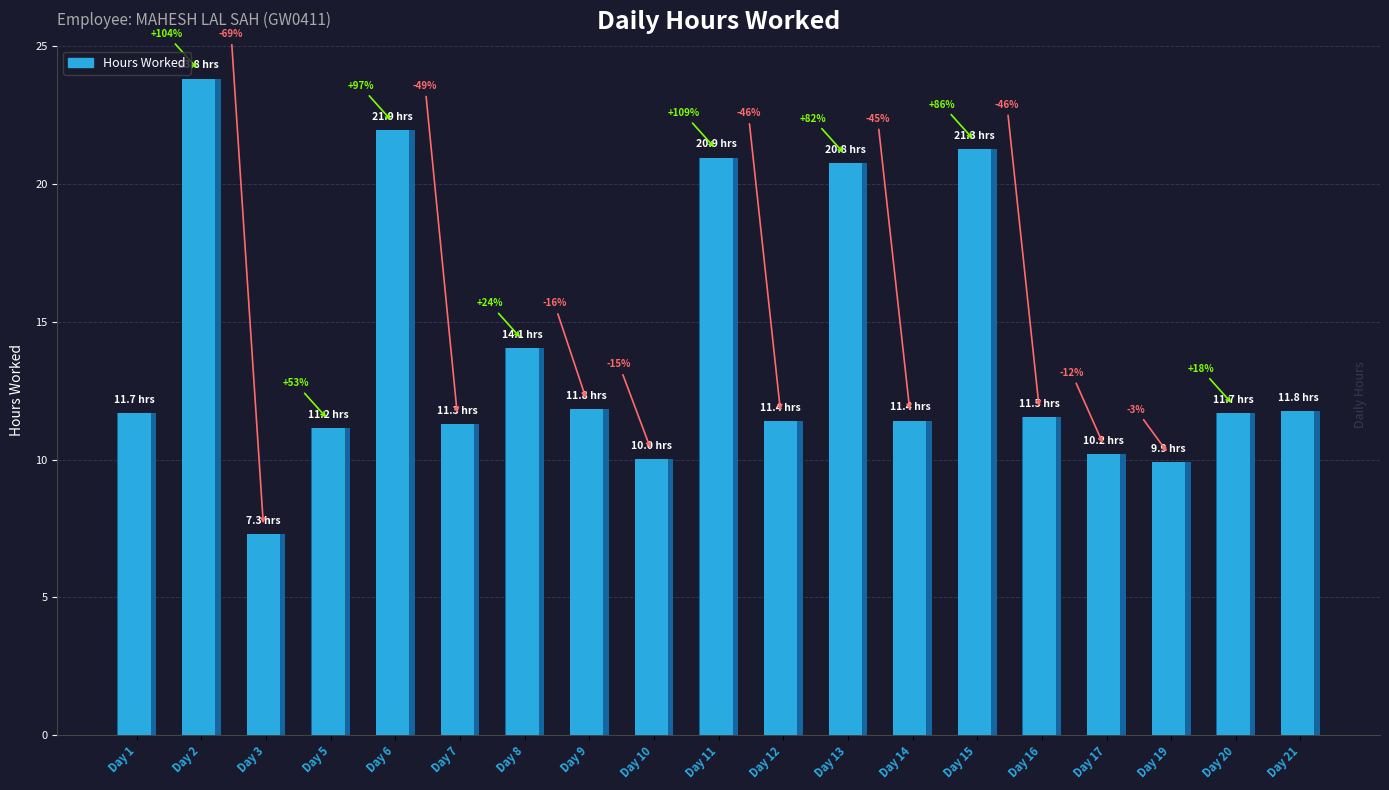

What is the value of the 6th bar from the left?

11.3